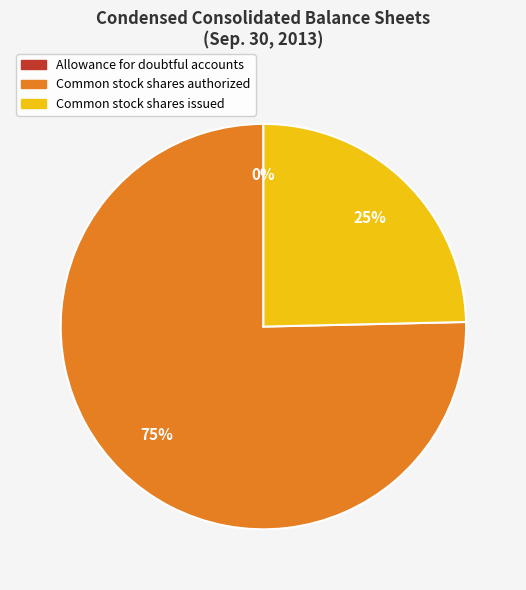

To the nearest percent, what is the combined percentage of Common stock shares authorized and Common stock shares issued?

100%